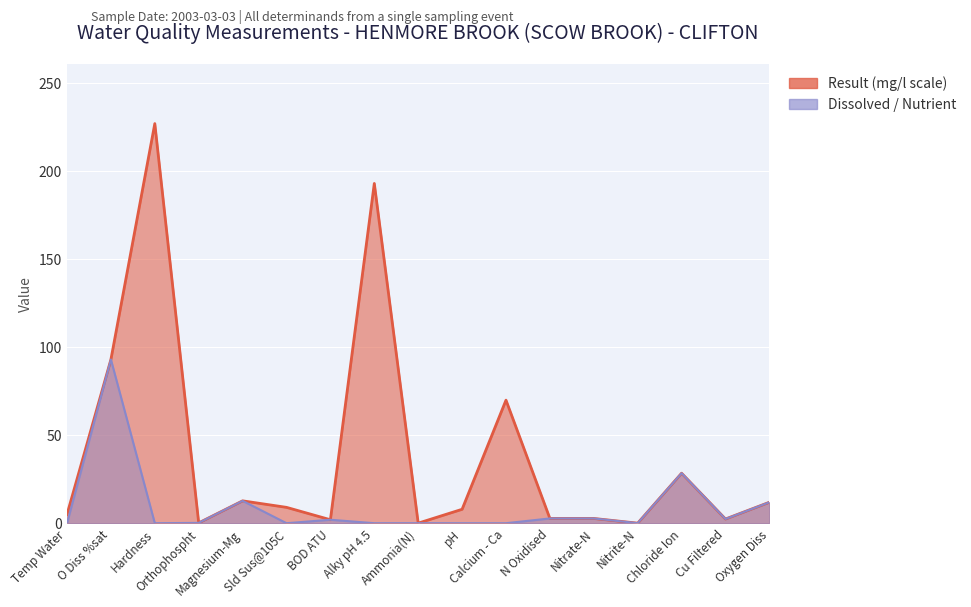

What is the label of the 7th point from the right?

Calcium - Ca